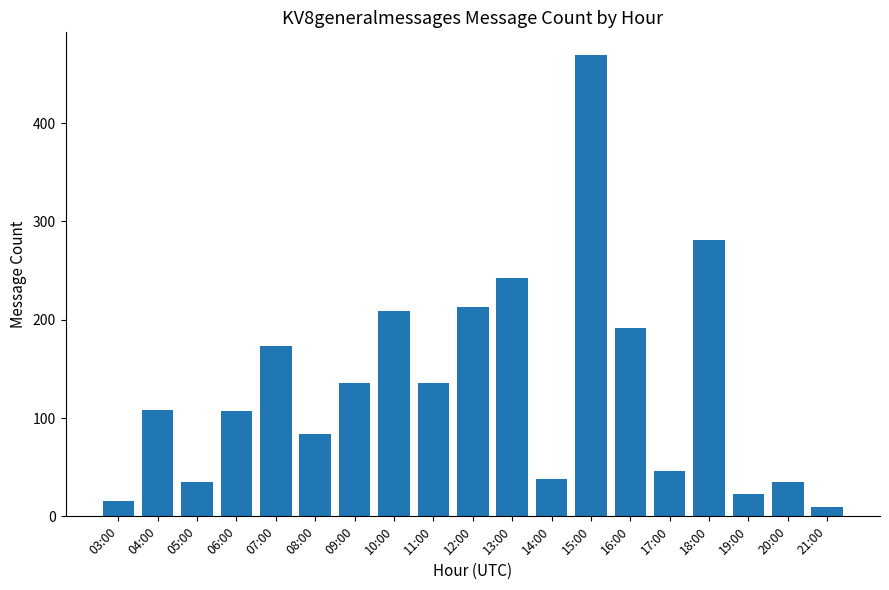

How many categories are shown in the chart?

19